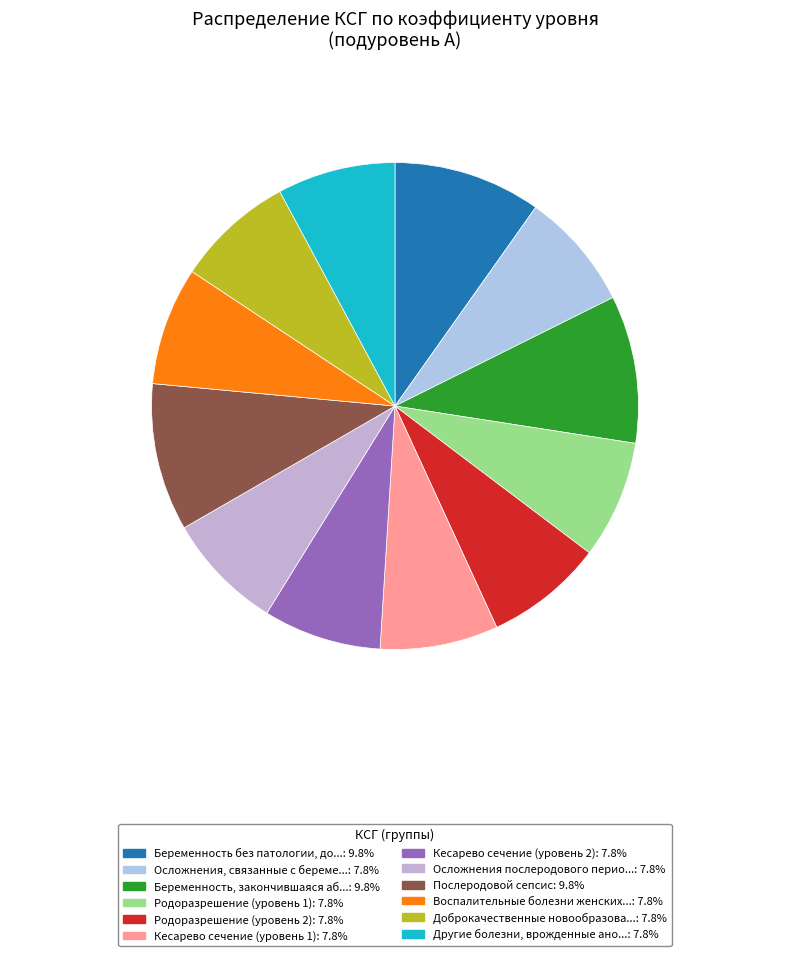

Which category has the biggest portion of the pie?

Беременность без патологии, дородовая госпитализация